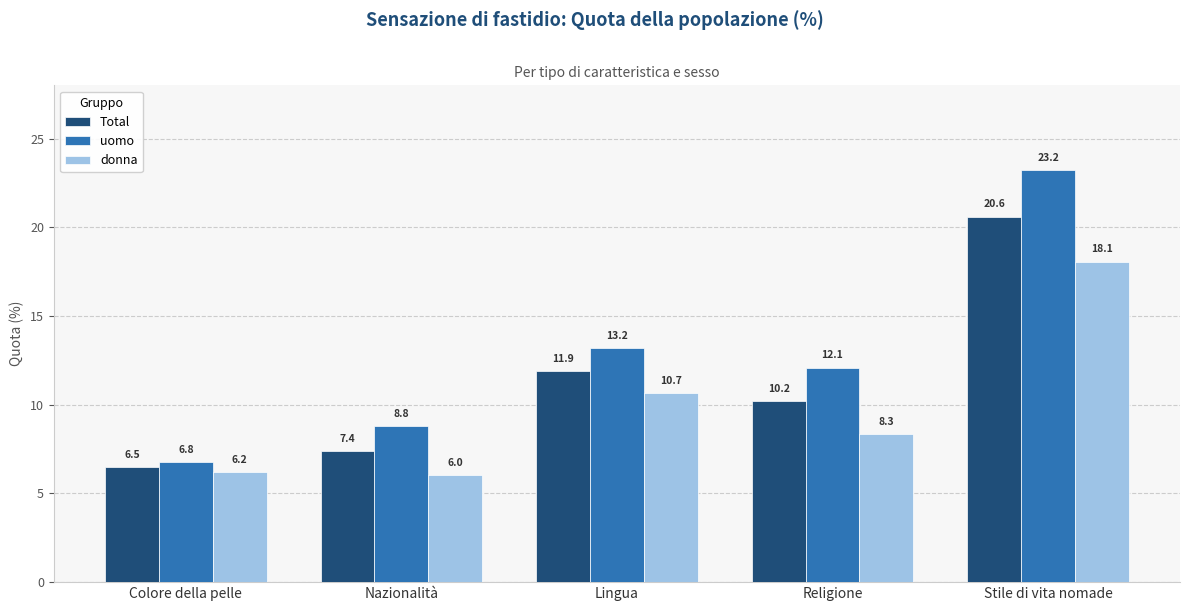

What are all the series names shown in the legend?

Total, uomo, donna